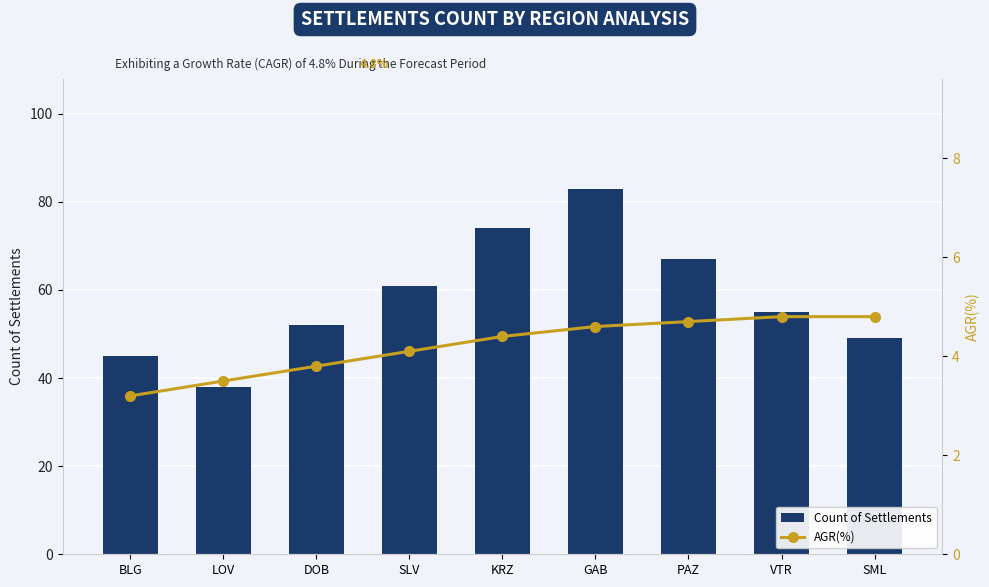

What is the greatest value displayed?

83.0